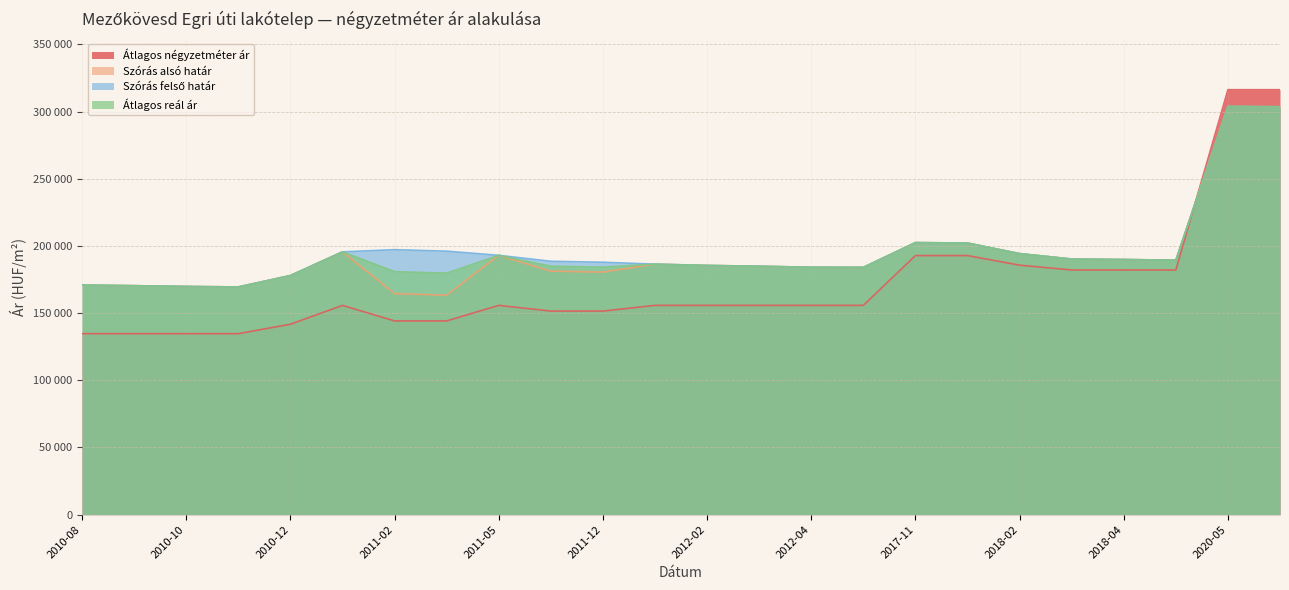

What are all the series names shown in the legend?

Átlagos négyzetméter ár, Szórás alsó határ, Szórás felső határ, Átlagos reál ár